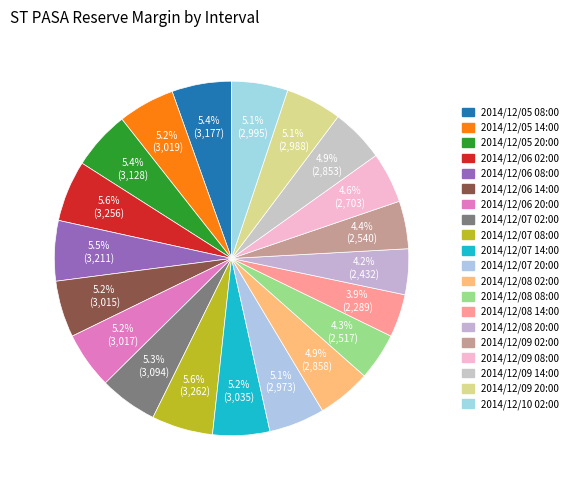

What is the smallest slice in the pie chart?

2014/12/08 14:00